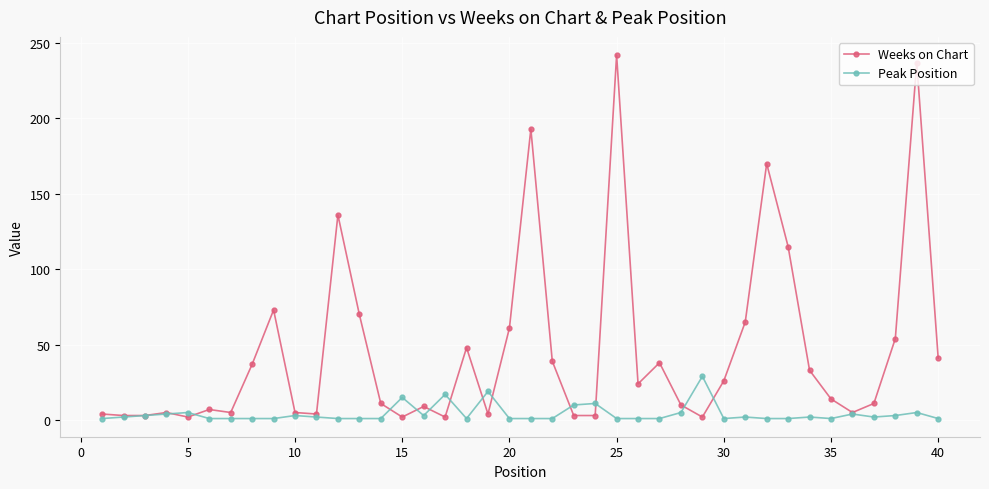

What is the minimum value for Peak Position?

1